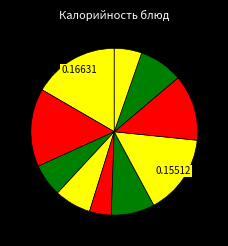

To the nearest percent, what is the difference between the largest and smallest slice percentages?

12%